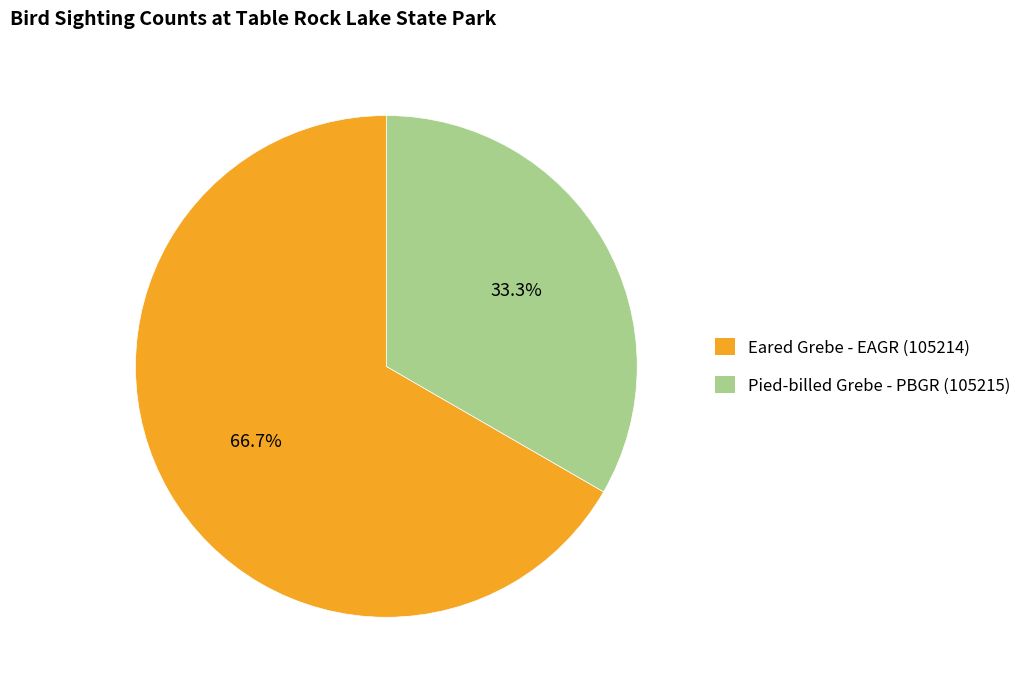

What percentage is the Eared Grebe - EAGR (105214) slice, to the nearest percent?

67%